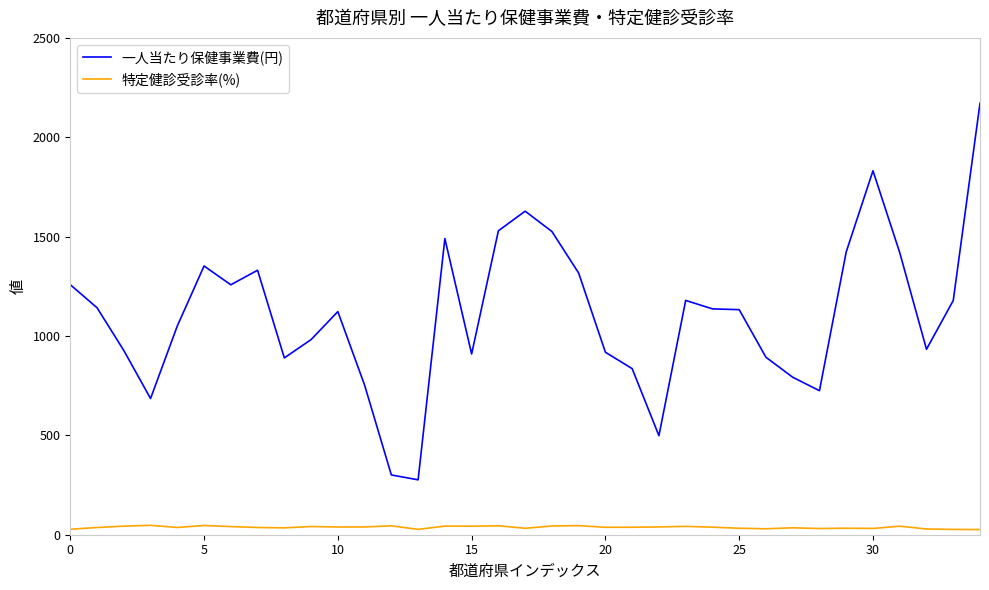

Which series has the largest total across all categories?

一人当たり保健事業費(円)